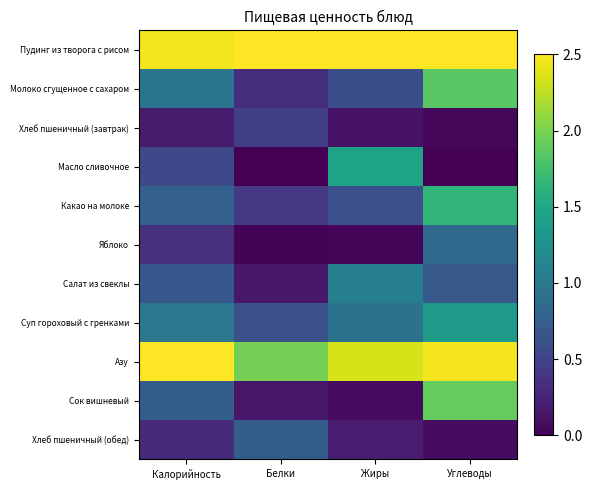

Reading left to right, transcribe all the data shown in this chart.

Пудинг из творога с рисом: Калорийность=2.5	Белки=2.5	Жиры=2.5	Углеводы=2.5
Молоко сгущенное с сахаром: Калорийность=1.0	Белки=0.3	Жиры=0.6	Углеводы=1.9
Хлеб пшеничный (завтрак): Калорийность=0.2	Белки=0.5	Жиры=0.1	Углеводы=0.1
Масло сливочное: Калорийность=0.5	Белки=0.0	Жиры=1.4	Углеводы=0.0
Какао на молоке: Калорийность=0.8	Белки=0.4	Жиры=0.6	Углеводы=1.6
Яблоко: Калорийность=0.3	Белки=0.0	Жиры=0.0	Углеводы=0.9
Салат из свеклы: Калорийность=0.7	Белки=0.2	Жиры=1.1	Углеводы=0.7
Суп гороховый с гренками: Калорийность=1.0	Белки=0.6	Жиры=0.9	Углеводы=1.4
Азу: Калорийность=2.5	Белки=2.0	Жиры=2.3	Углеводы=2.5
Сок вишневый: Калорийность=0.7	Белки=0.2	Жиры=0.1	Углеводы=1.9
Хлеб пшеничный (обед): Калорийность=0.3	Белки=0.7	Жиры=0.2	Углеводы=0.1